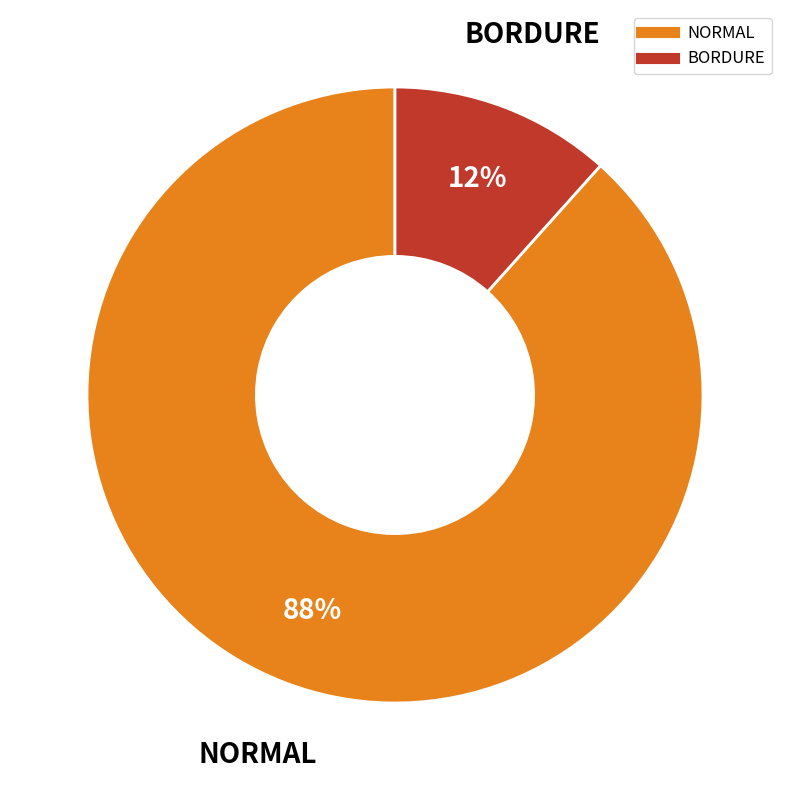

How many segments does this pie chart have?

2